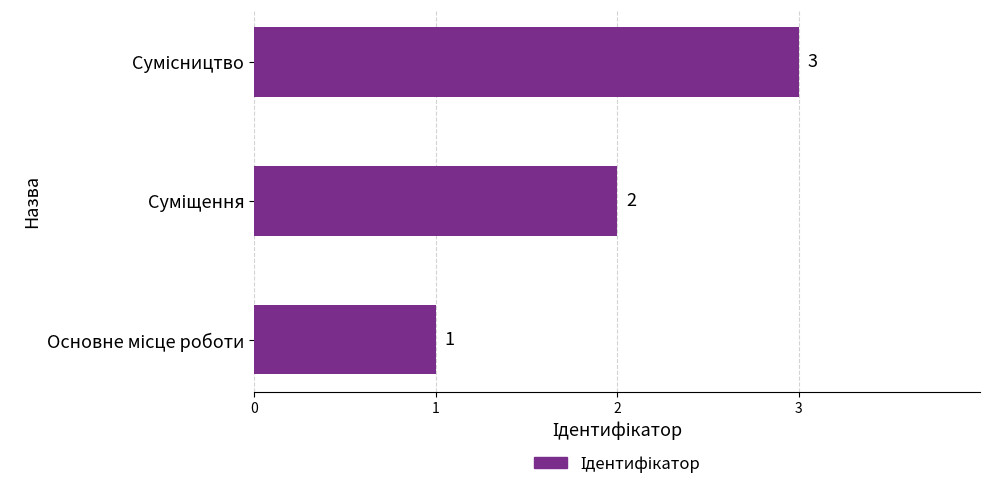

What is the difference between the maximum and second lowest values?

1